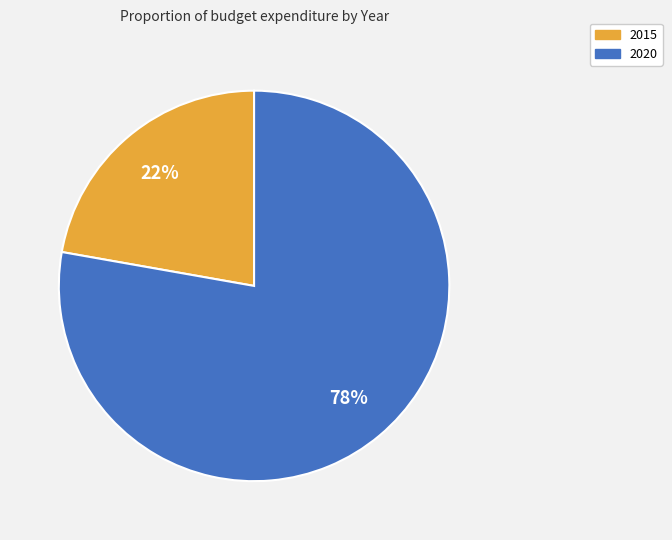

To the nearest percent, what is the average slice percentage?

50%